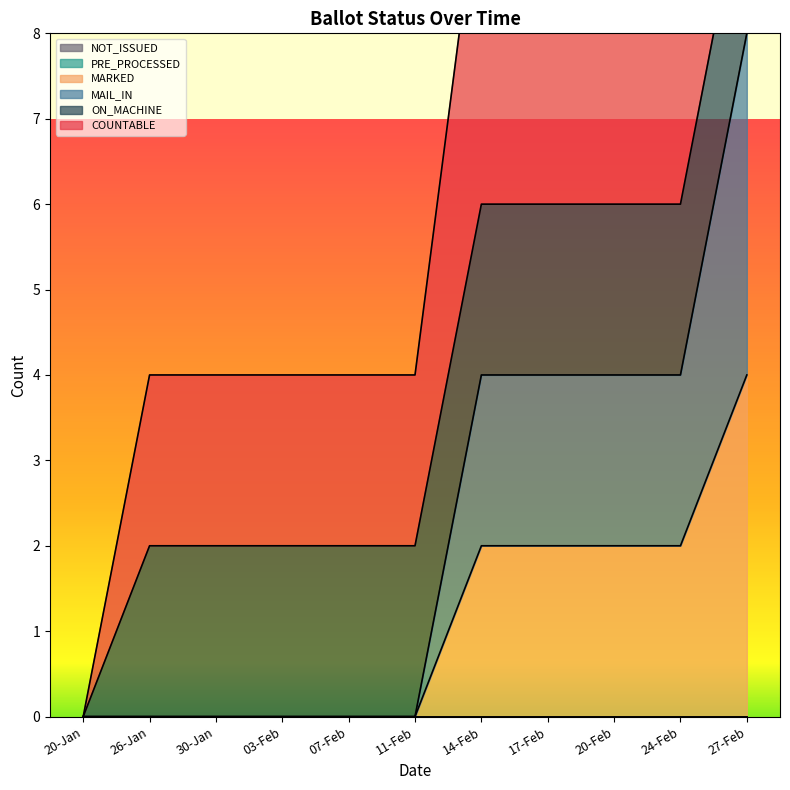

True or false: MARKED has more than 2 points higher than both neighbors.

False